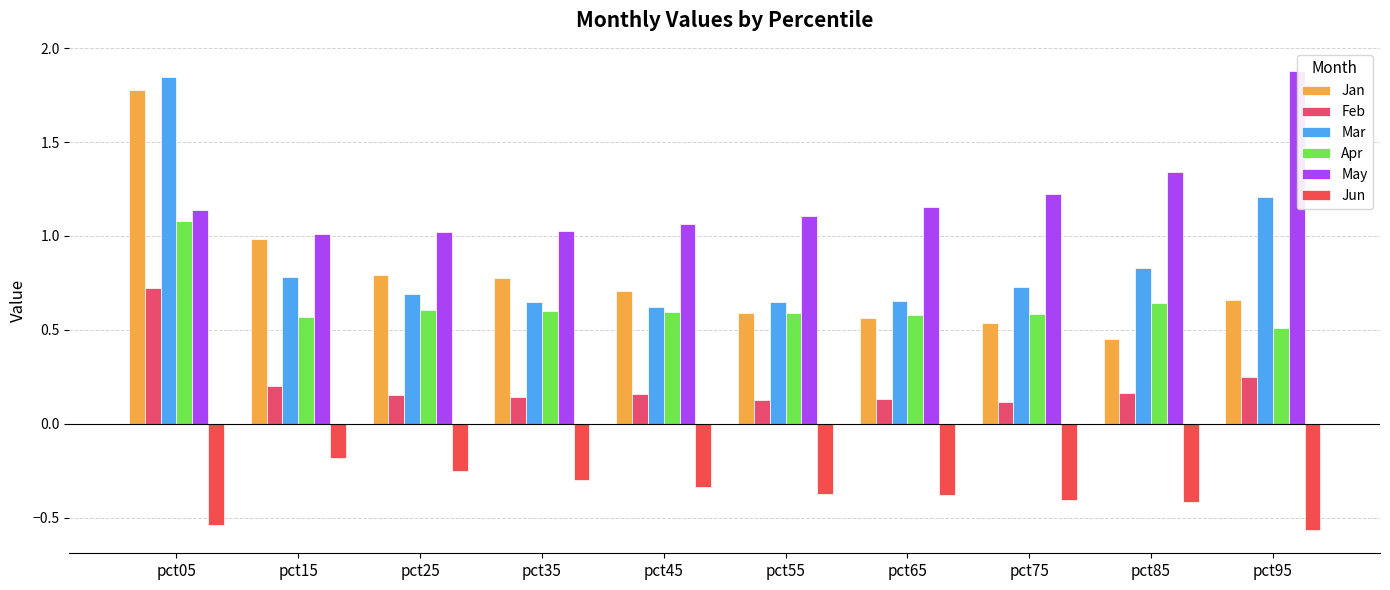

The value of Jan at pct75 is 0.5. True or false?

True